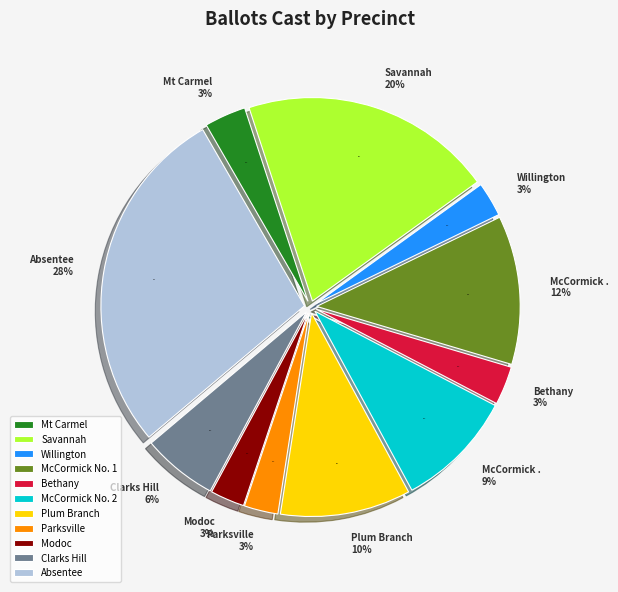

To the nearest percent, what is the difference between the largest and smallest slice percentages?

25%